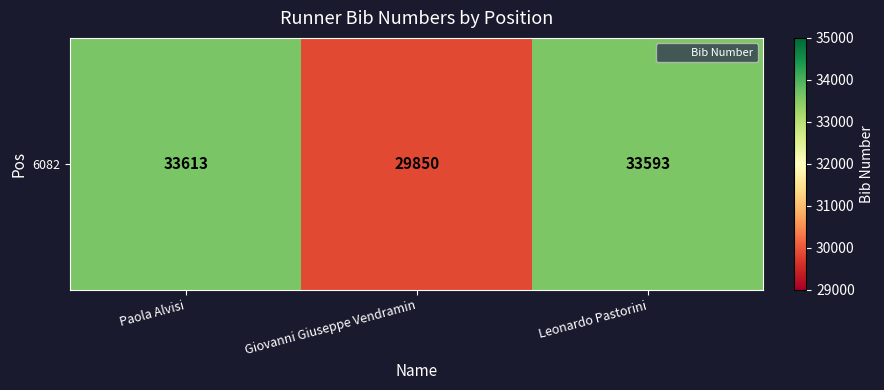

Where is the data nearest to the value 31731?

Leonardo Pastorini